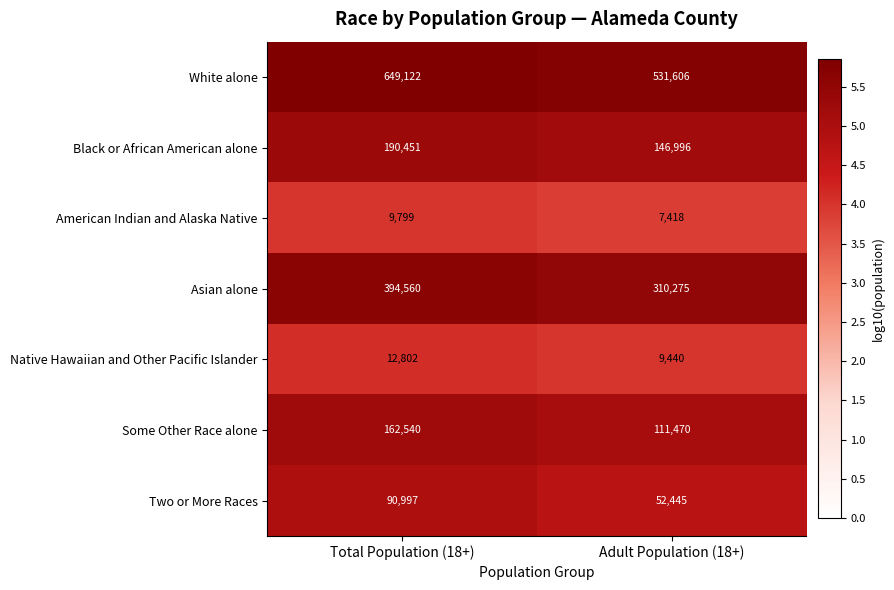

True or false: American Indian and Alaska Native has a value of 9799 at Total Population (18+).

True